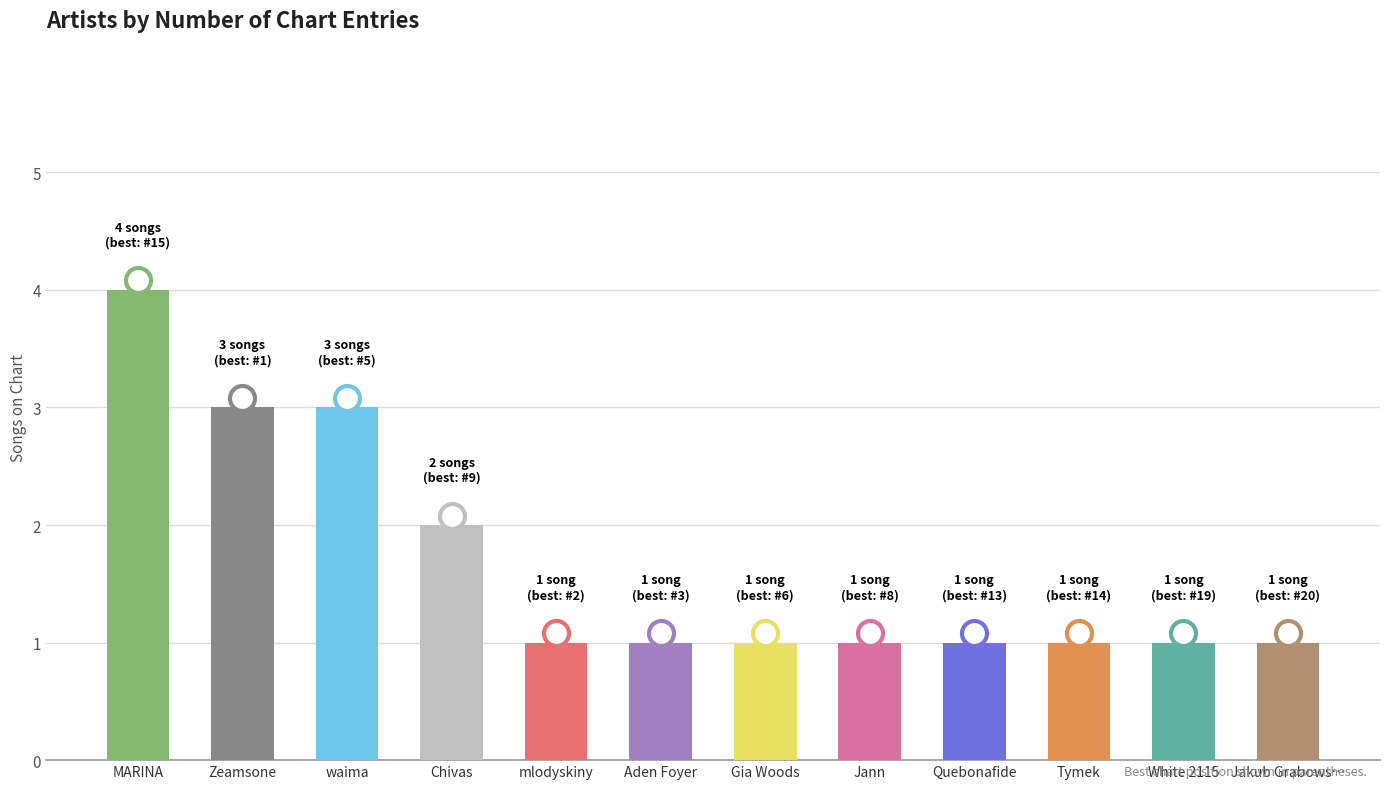

What is the label of the 11th bar from the left?

White 2115